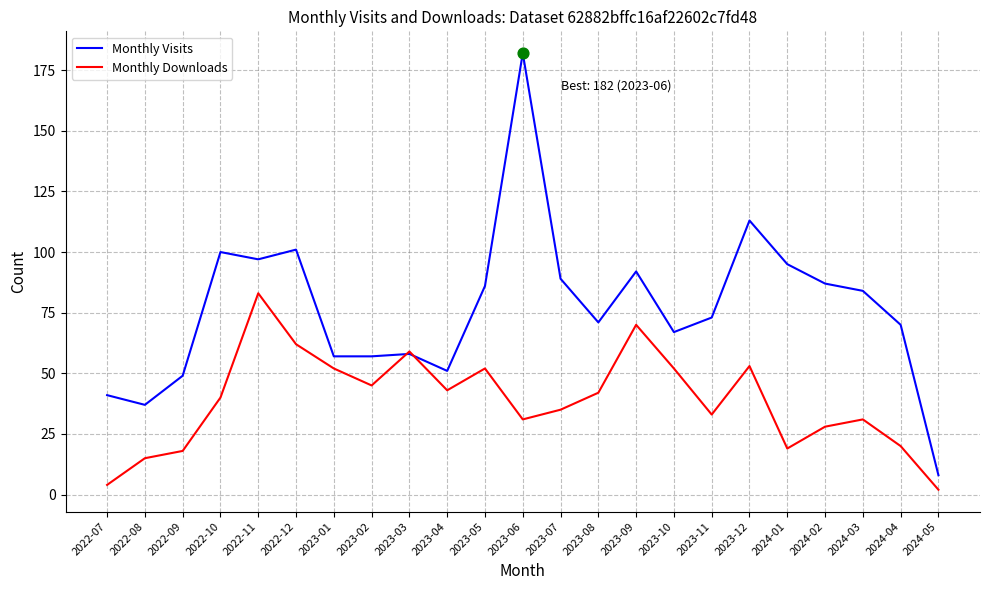

Which series changed the most between 2022-12 and 2024-02?

Monthly Downloads